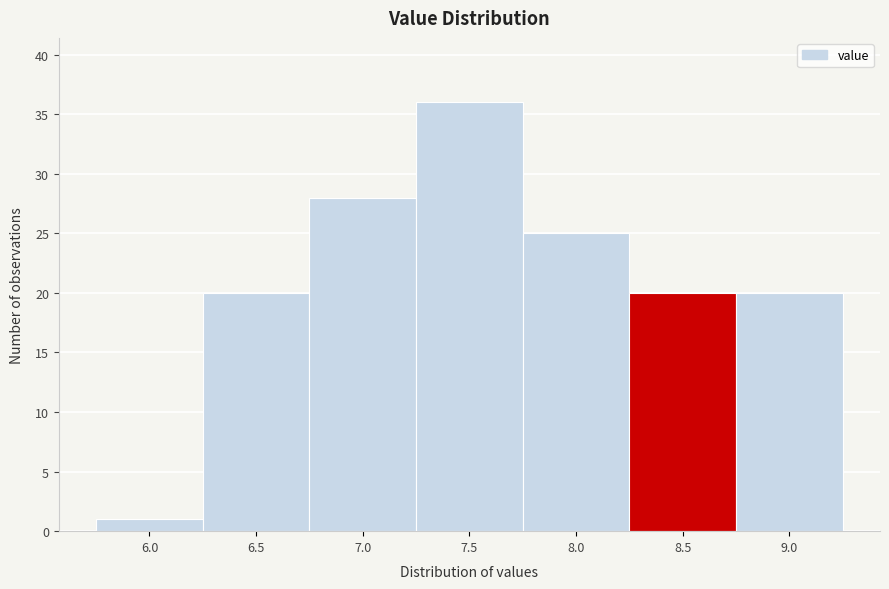

Reading left to right, extract all data points from this chart.

6.0=1	6.5=20	7.0=28	7.5=36	8.0=25	8.5=20	9.0=20